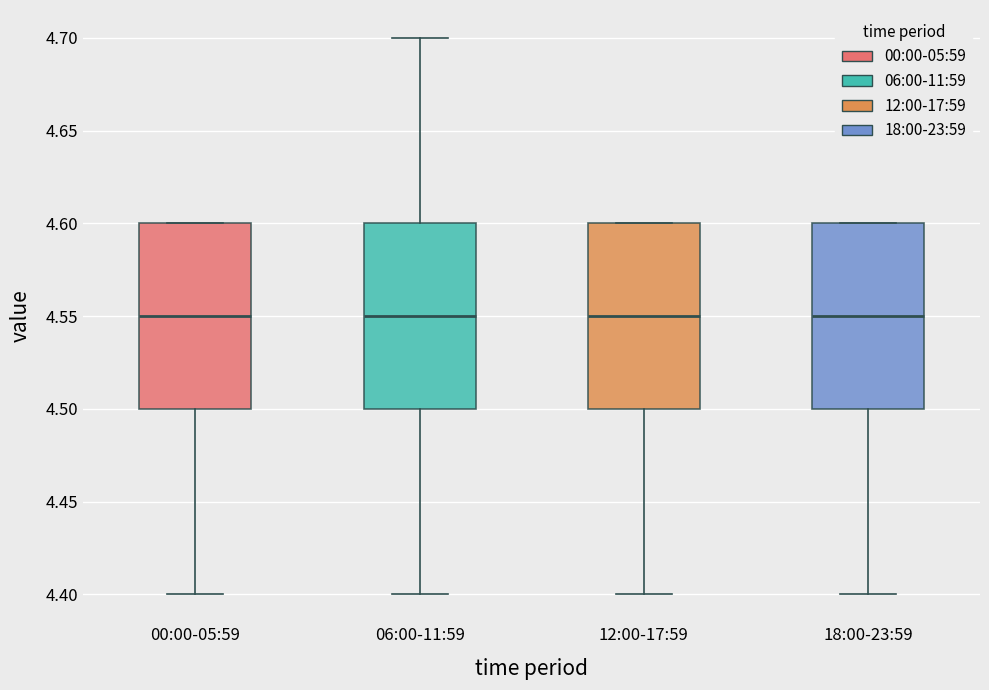

Reading left to right, read every box against the y-axis: the position of its median line, the range the box covers, and the ends of its whiskers. The values are not printed on the chart, so give them approximately, as read against the axis.

00:00-05:59: median 4.55, box 4.50 to 4.60, whiskers 4.40 to 4.60
06:00-11:59: median 4.55, box 4.50 to 4.60, whiskers 4.40 to 4.70
12:00-17:59: median 4.55, box 4.50 to 4.60, whiskers 4.40 to 4.60
18:00-23:59: median 4.55, box 4.50 to 4.60, whiskers 4.40 to 4.60